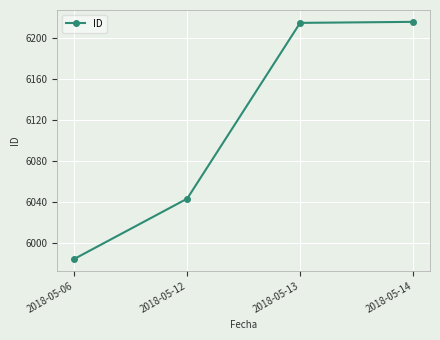

What is the approximate value at 2018-05-12?

6043